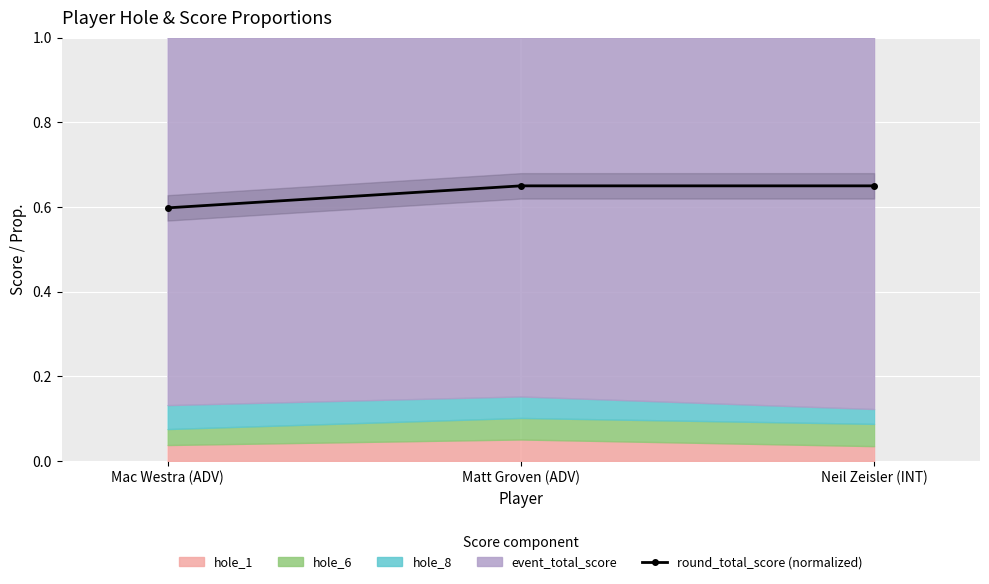

What is the label of the 2nd point from the left?

Matt Groven (ADV)